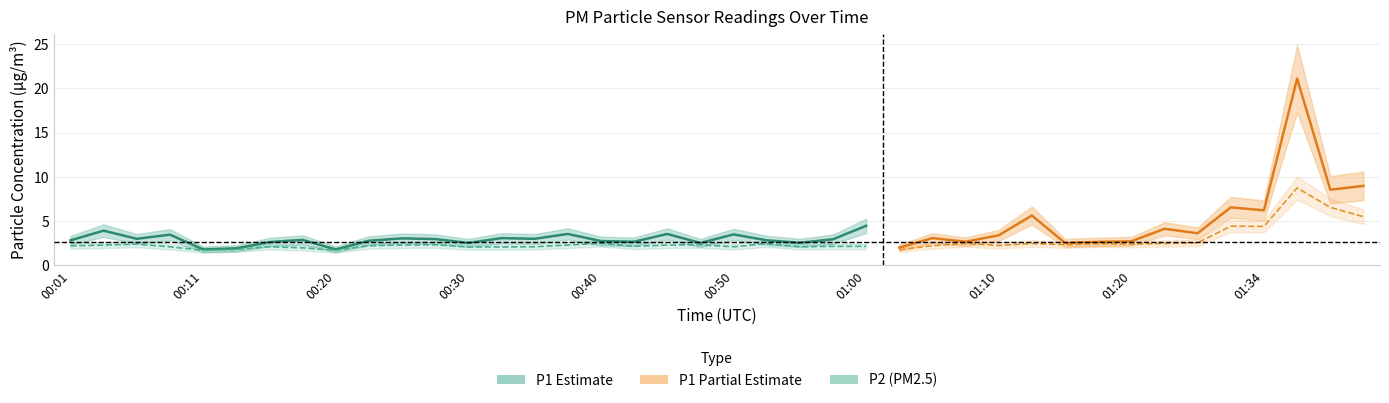

True or false: P1 has a value of 1.6 at 01:07.

False